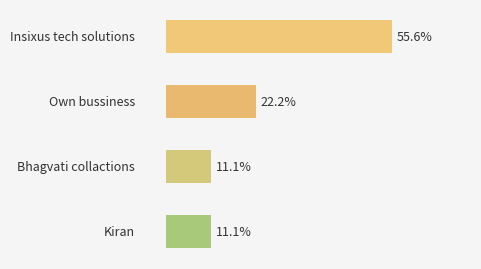

Does the chart contain any negative values?

No